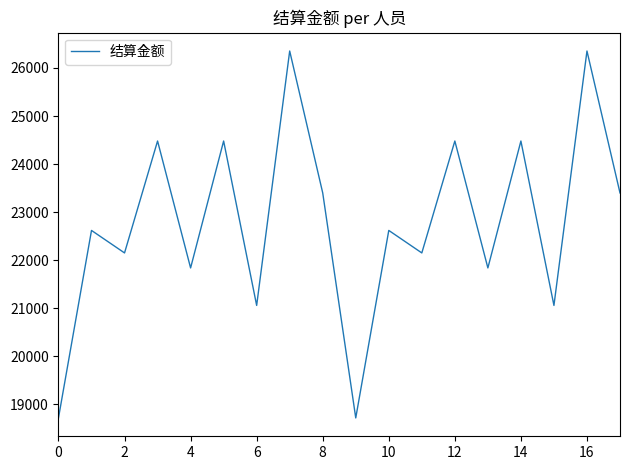

What is the minimum value shown in the chart?

18720